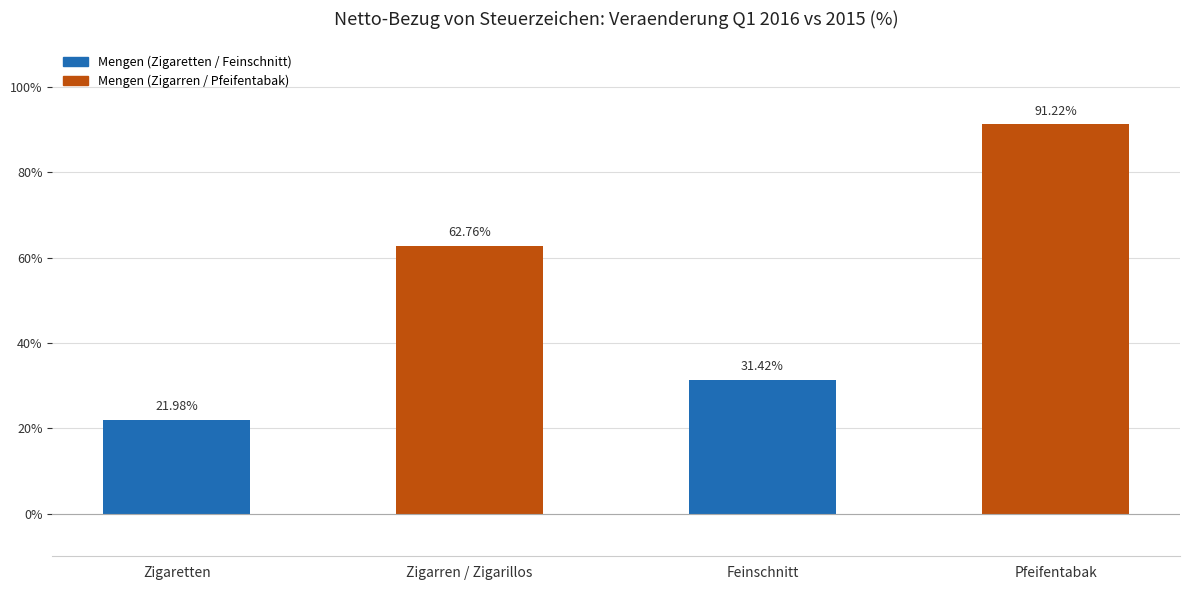

Where is the data nearest to the value 56?

Zigarren / Zigarillos